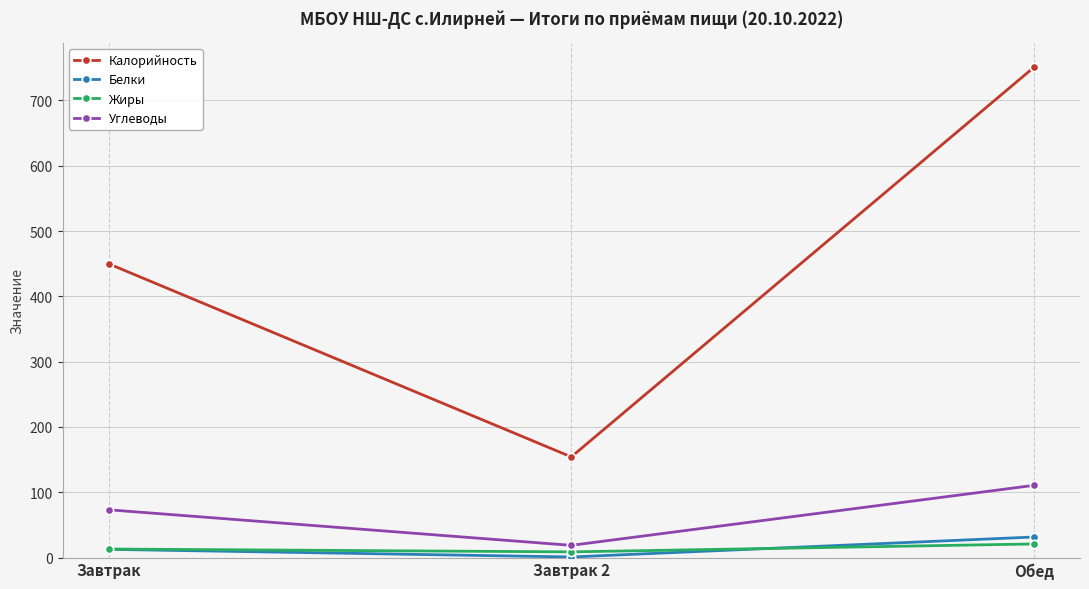

Is the value of Белки at Завтрак 2 greater than the value of Жиры at Обед?

No